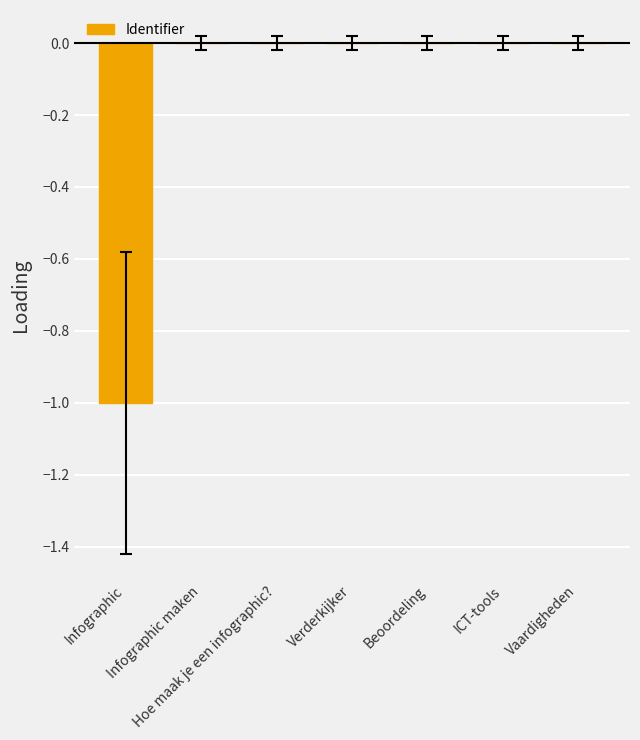

What is the sum of all values?

-1.0